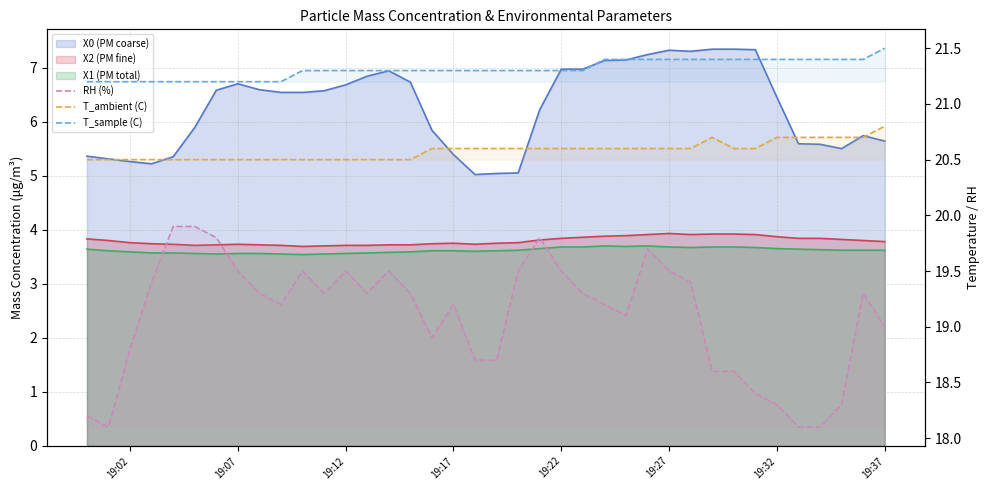

At how many categories does at least one series exceed 18?

38